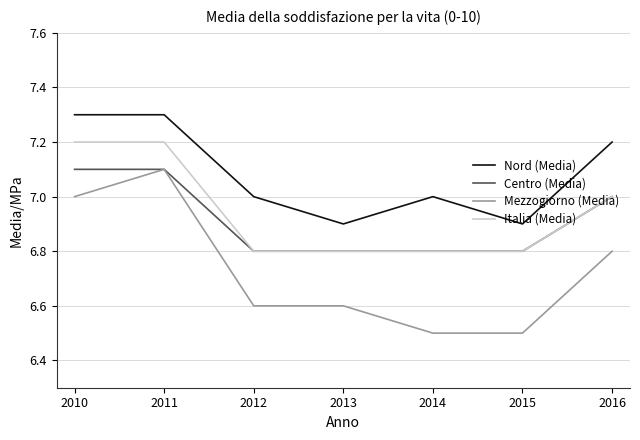

What value does the Mezzogiorno (Media) series have at 2010?

7.0